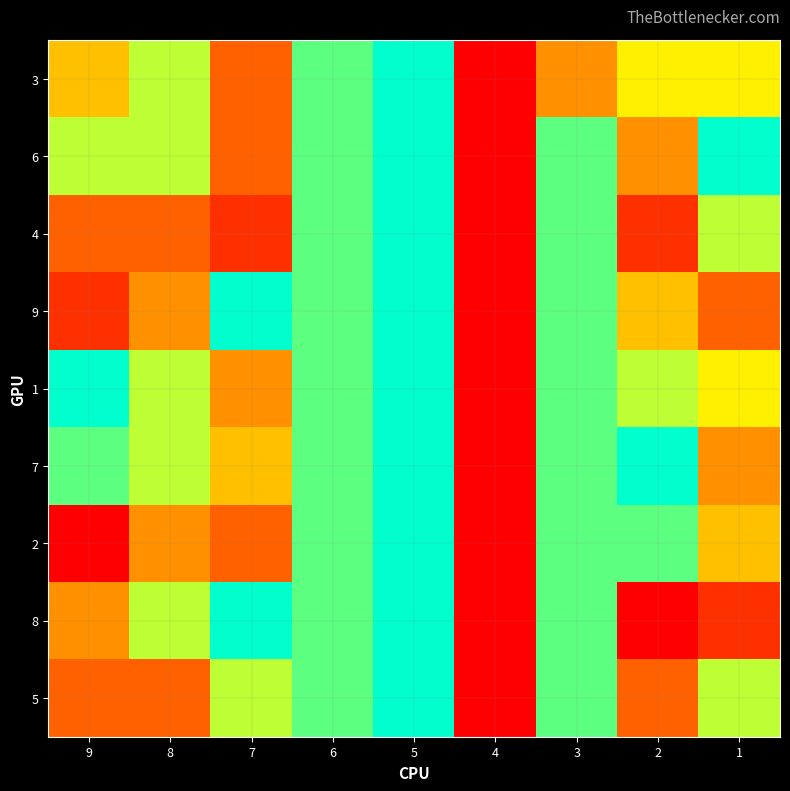

Which series changed the most between 6 and 3?

3